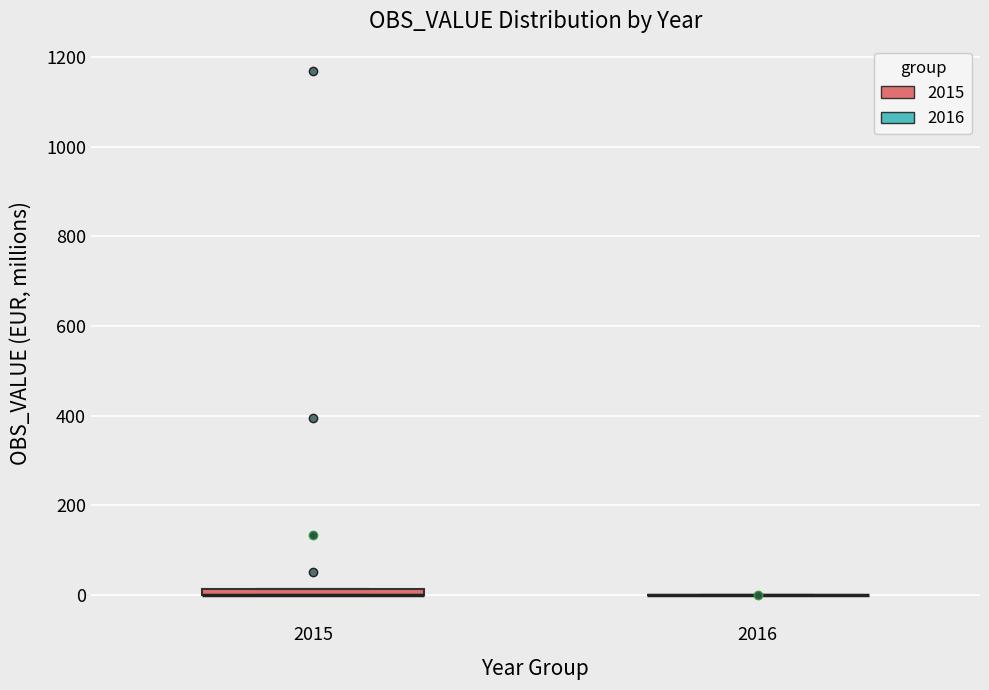

Where is the upper edge of the box at x = 2015 on the y-axis? The values are not printed on the chart, so give them approximately, as read against the axis.

20